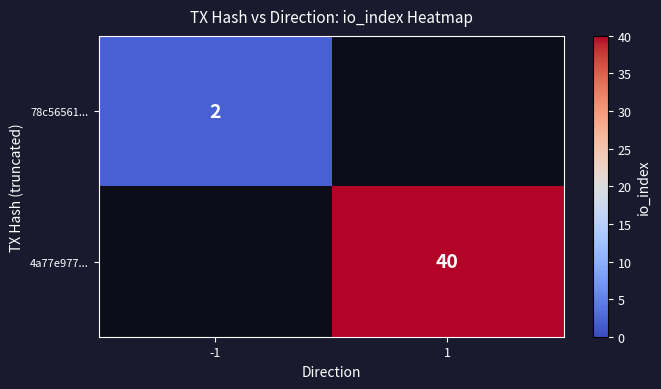

Between 1 and -1, which is larger?

-1